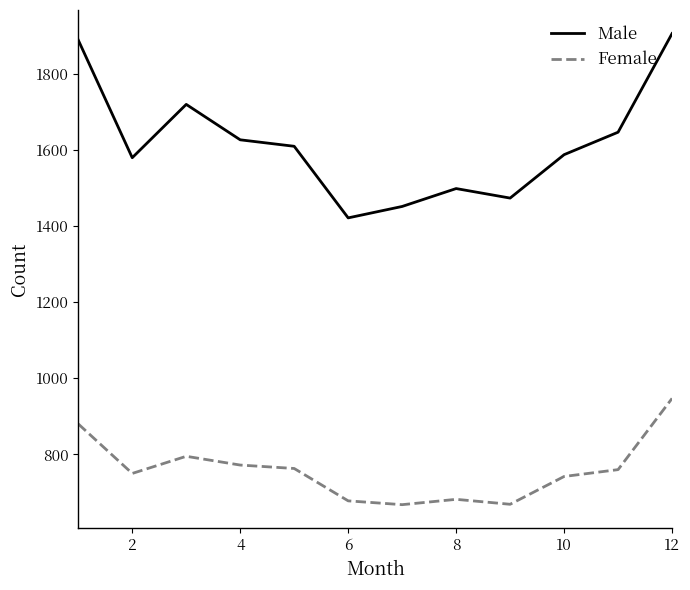

Which series has the largest total across all categories?

Male